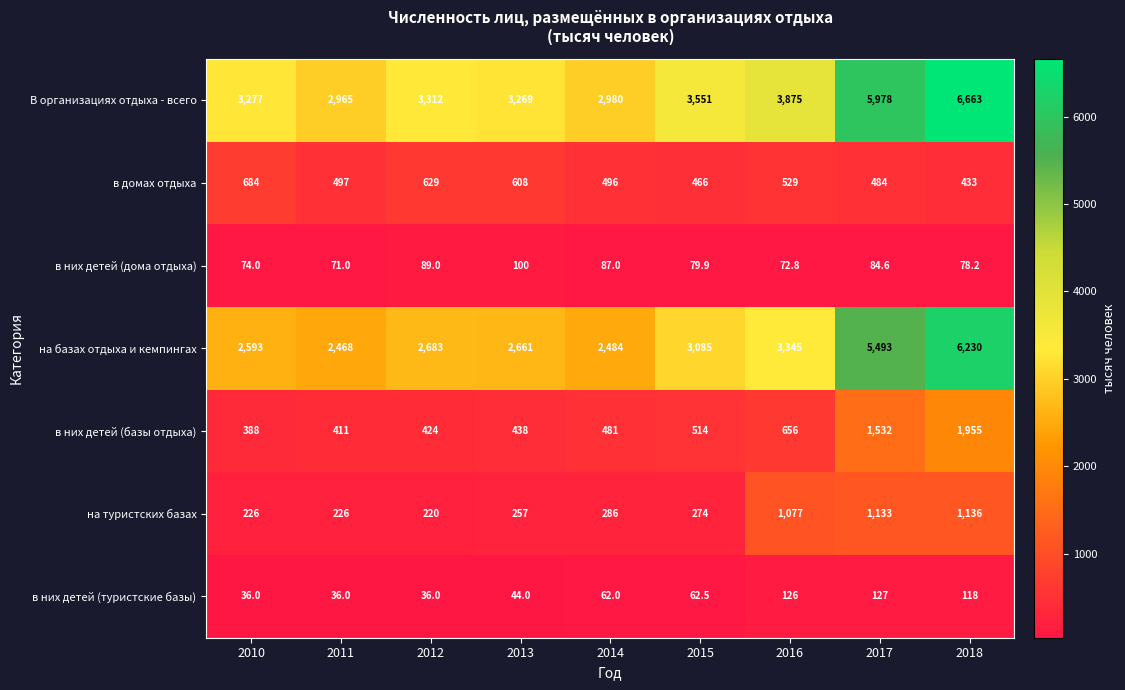

What is the smallest value displayed?

36.0